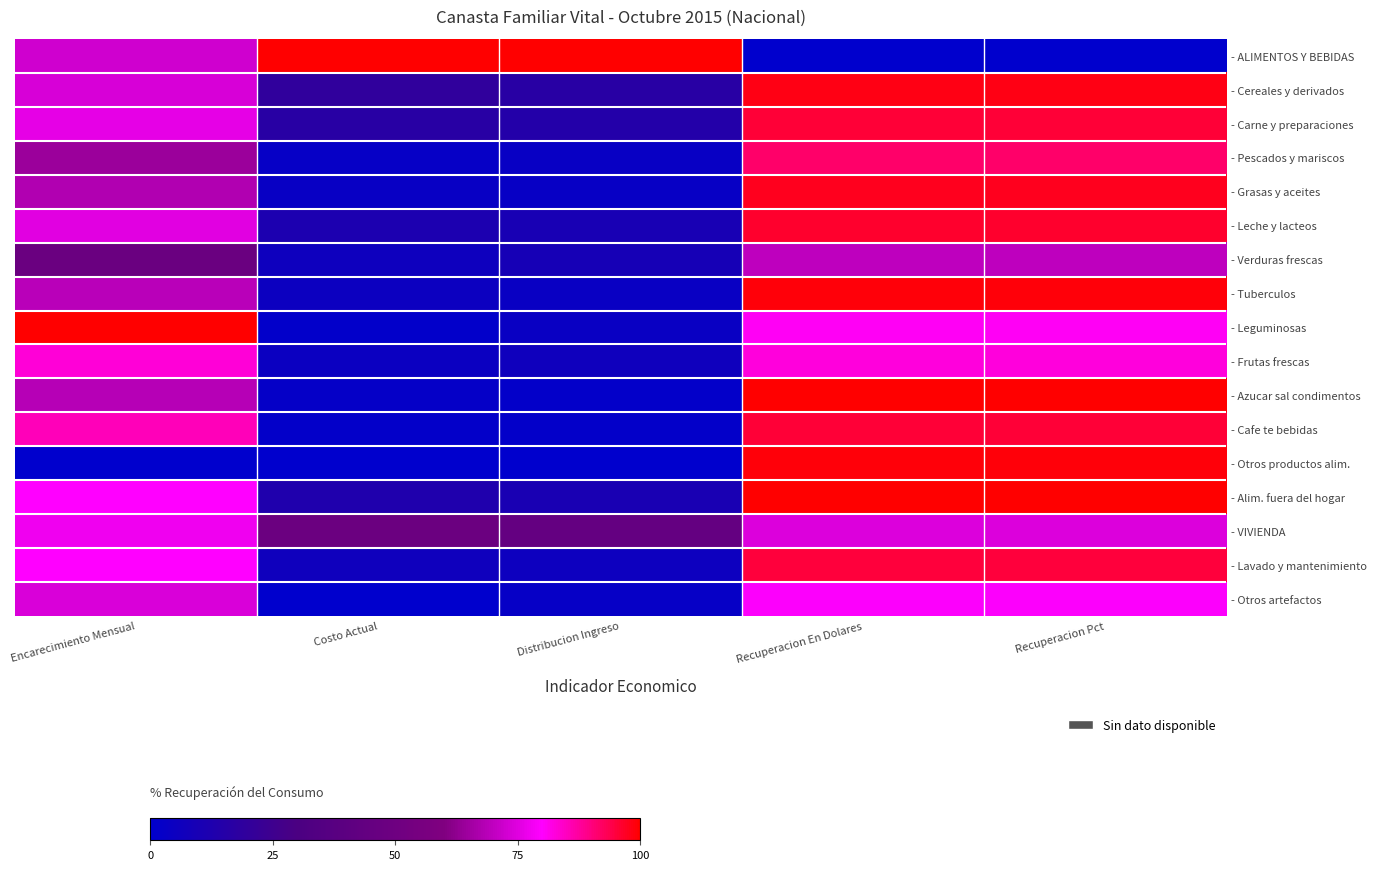

Reading right to left, list all the values displayed in this chart.

- ALIMENTOS Y BEBIDAS: Recuperacion Pct=0.0	Recuperacion En Dolares=0.0	Distribucion Ingreso=1.0	Costo Actual=1.0	Encarecimiento Mensual=0.7
- Cereales y derivados: Recuperacion Pct=1.0	Recuperacion En Dolares=1.0	Distribucion Ingreso=0.2	Costo Actual=0.2	Encarecimiento Mensual=0.7
- Carne y preparaciones: Recuperacion Pct=1.0	Recuperacion En Dolares=1.0	Distribucion Ingreso=0.1	Costo Actual=0.2	Encarecimiento Mensual=0.8
- Pescados y mariscos: Recuperacion Pct=0.9	Recuperacion En Dolares=0.9	Distribucion Ingreso=0.0	Costo Actual=0.0	Encarecimiento Mensual=0.6
- Grasas y aceites: Recuperacion Pct=1.0	Recuperacion En Dolares=1.0	Distribucion Ingreso=0.0	Costo Actual=0.0	Encarecimiento Mensual=0.7
- Leche y lacteos: Recuperacion Pct=1.0	Recuperacion En Dolares=1.0	Distribucion Ingreso=0.1	Costo Actual=0.1	Encarecimiento Mensual=0.8
- Verduras frescas: Recuperacion Pct=0.7	Recuperacion En Dolares=0.7	Distribucion Ingreso=0.1	Costo Actual=0.1	Encarecimiento Mensual=0.5
- Tuberculos: Recuperacion Pct=1.0	Recuperacion En Dolares=1.0	Distribucion Ingreso=0.0	Costo Actual=0.1	Encarecimiento Mensual=0.7
- Leguminosas: Recuperacion Pct=0.8	Recuperacion En Dolares=0.8	Distribucion Ingreso=0.0	Costo Actual=0.0	Encarecimiento Mensual=1.0
- Frutas frescas: Recuperacion Pct=0.8	Recuperacion En Dolares=0.8	Distribucion Ingreso=0.1	Costo Actual=0.0	Encarecimiento Mensual=0.8
- Azucar sal condimentos: Recuperacion Pct=1.0	Recuperacion En Dolares=1.0	Distribucion Ingreso=0.0	Costo Actual=0.0	Encarecimiento Mensual=0.7
- Cafe te bebidas: Recuperacion Pct=1.0	Recuperacion En Dolares=1.0	Distribucion Ingreso=0.0	Costo Actual=0.0	Encarecimiento Mensual=0.9
- Otros productos alim.: Recuperacion Pct=1.0	Recuperacion En Dolares=1.0	Distribucion Ingreso=0.0	Costo Actual=0.0	Encarecimiento Mensual=0.0
- Alim. fuera del hogar: Recuperacion Pct=1.0	Recuperacion En Dolares=1.0	Distribucion Ingreso=0.1	Costo Actual=0.1	Encarecimiento Mensual=0.8
- VIVIENDA: Recuperacion Pct=0.7	Recuperacion En Dolares=0.7	Distribucion Ingreso=0.4	Costo Actual=0.5	Encarecimiento Mensual=0.8
- Lavado y mantenimiento: Recuperacion Pct=1.0	Recuperacion En Dolares=1.0	Distribucion Ingreso=0.1	Costo Actual=0.1	Encarecimiento Mensual=0.8
- Otros artefactos: Recuperacion Pct=0.8	Recuperacion En Dolares=0.8	Distribucion Ingreso=0.0	Costo Actual=0.0	Encarecimiento Mensual=0.7